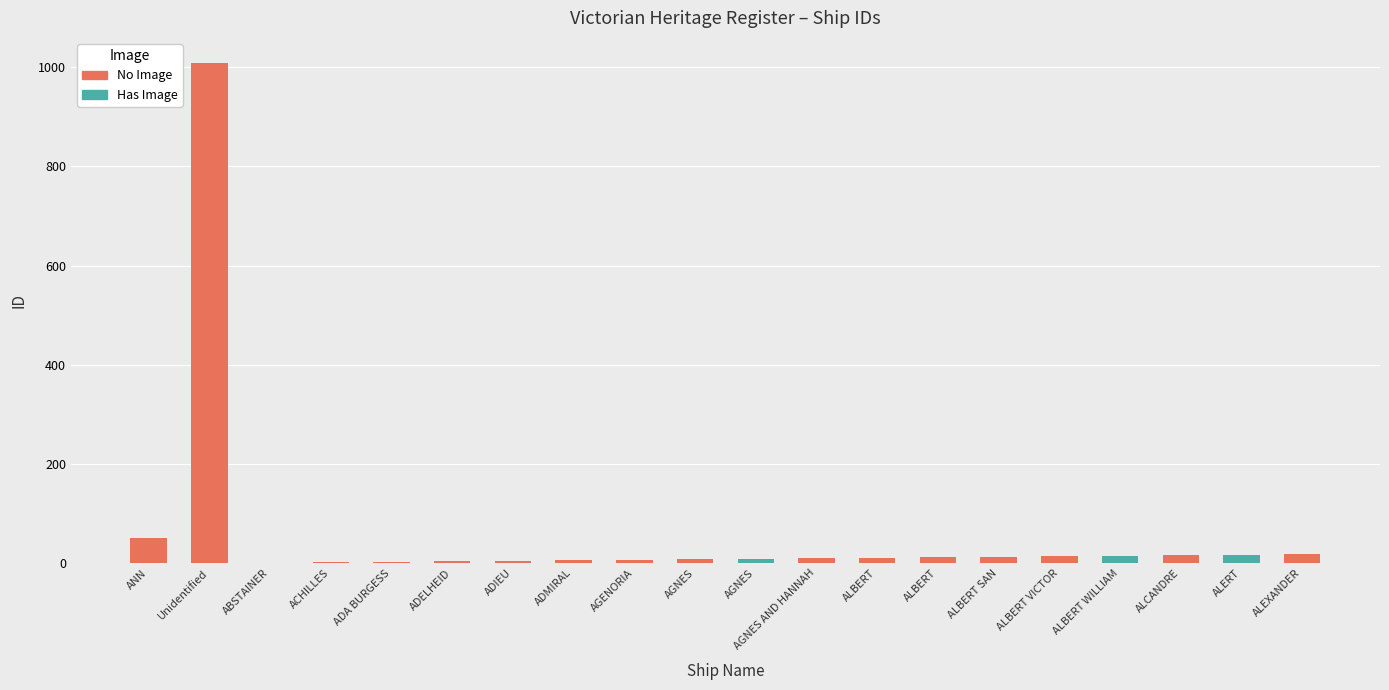

What is the value of the 5th bar from the left?

3